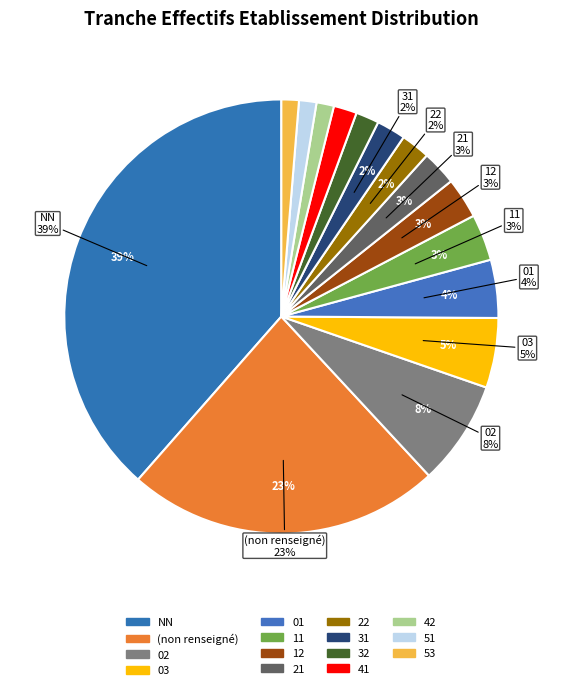

Is it true that 01 is 1% of the pie?

False